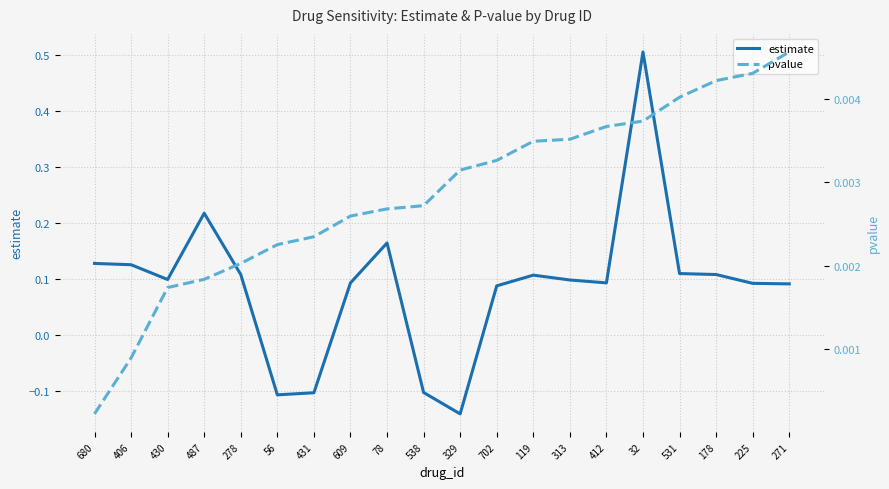

Rank the series by their average value, from highest to lowest.

estimate, pvalue